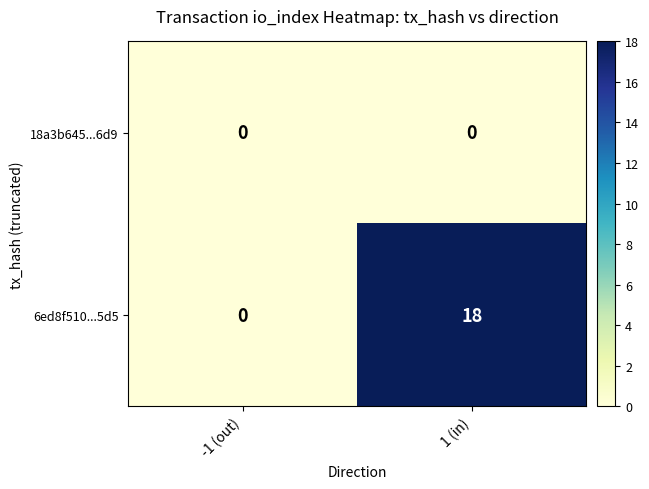

What is the spread (max minus min) of values at 1 (in)?

18